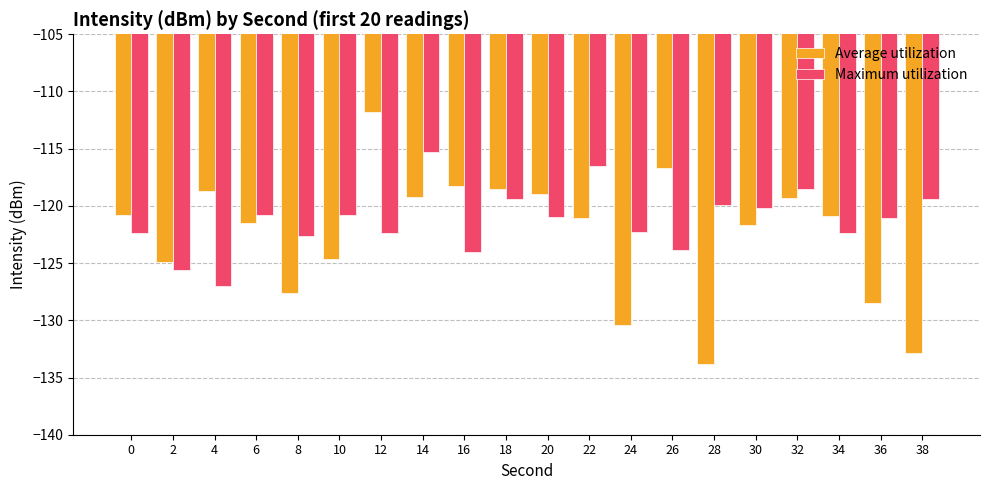

Between 10 and 24, which series saw the biggest shift?

Average utilization